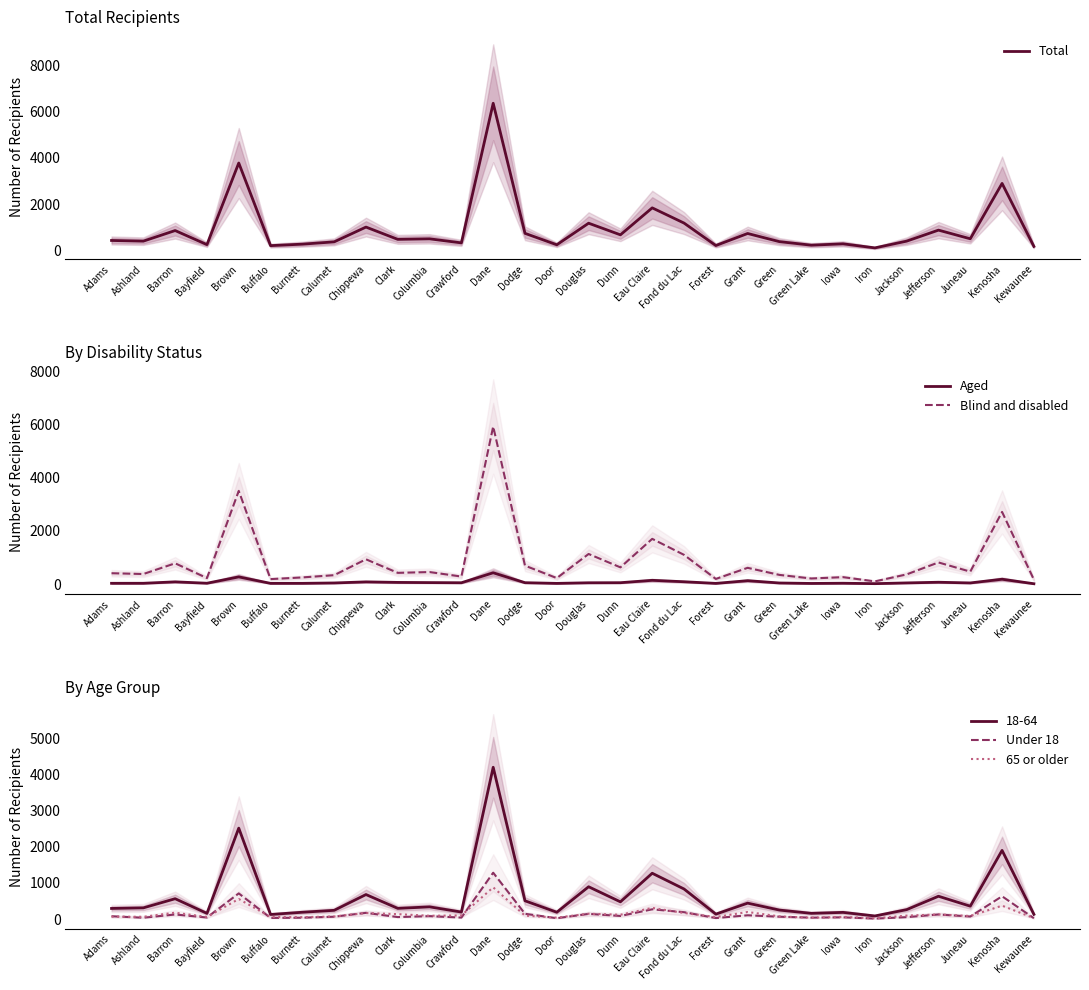

True or false: Aged and Total intersect in this chart.

False